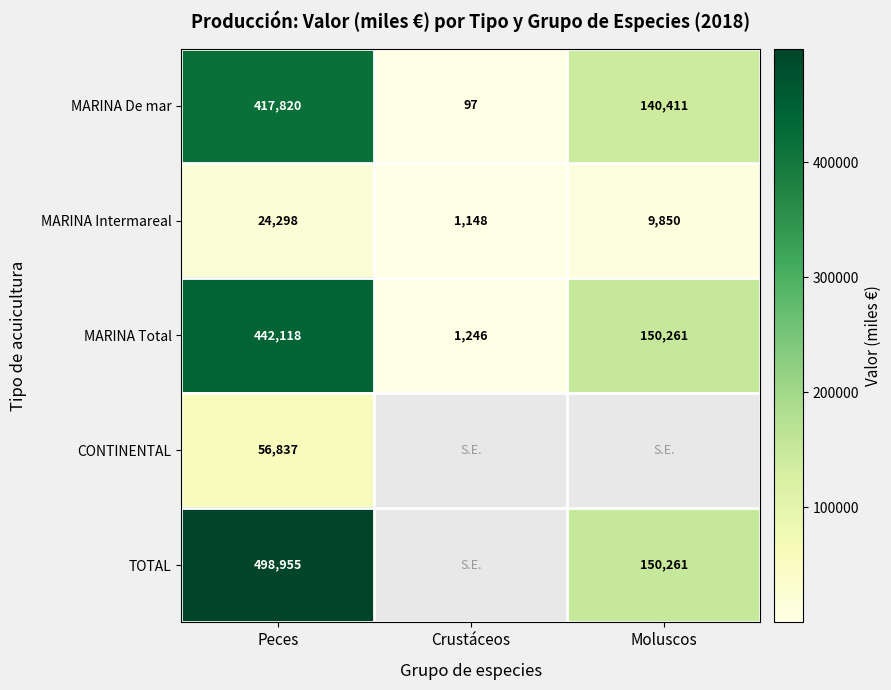

Which label corresponds to the smallest value in the chart?

Crustáceos